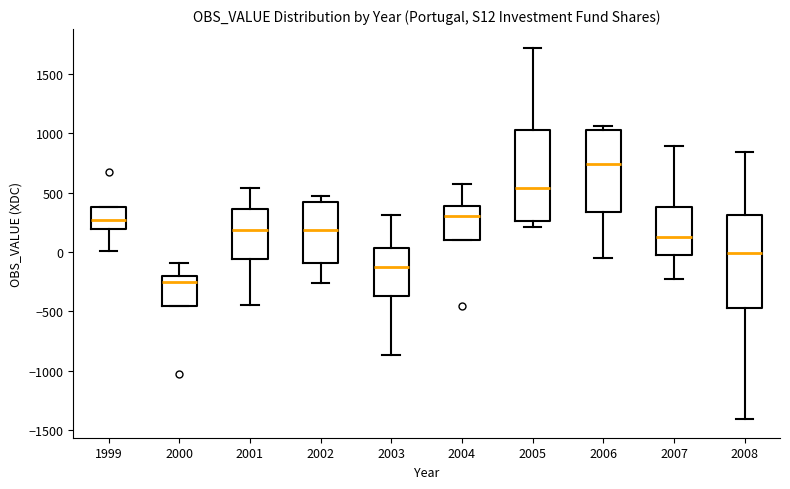

Reading left to right, transcribe this box plot: for each box, give where its median line is, the range the box spans, and where its two whiskers end, as read against the y-axis. The values are not printed on the chart, so give them approximately, as read against the axis.

1999: median 250, box 200 to 400, whiskers 0 to 400
2000: median -250, box -450 to -200, whiskers -450 to -100
2001: median 200, box -50 to 350, whiskers -450 to 550
2002: median 200, box -100 to 400, whiskers -250 to 450
2003: median -150, box -350 to 50, whiskers -850 to 300
2004: median 300, box 100 to 400, whiskers 100 to 550
2005: median 550, box 250 to 1000, whiskers 200 to 1700
2006: median 750, box 350 to 1050, whiskers -50 to 1050 (just above the box's upper edge)
2007: median 150, box 0 to 400, whiskers -250 to 900
2008: median 0, box -450 to 300, whiskers -1400 to 850